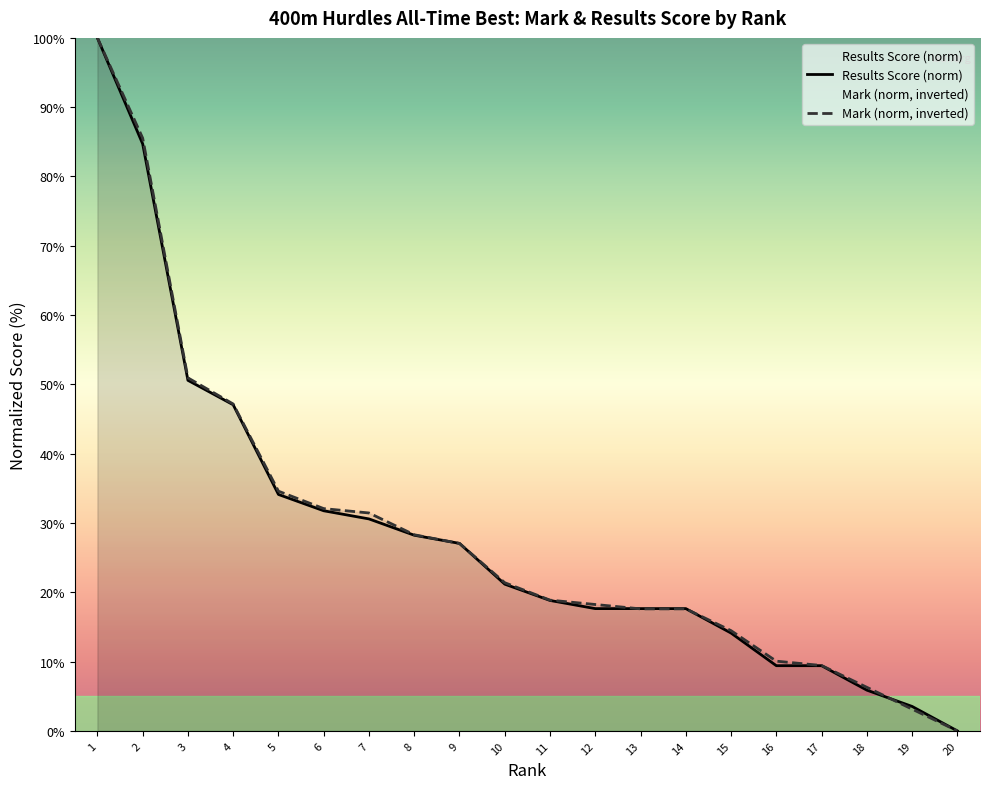

Reading left to right, extract all data points from this chart.

Mark: 100.0	85.5	50.9	47.2	34.6	32.1	31.4	28.3	27.0	21.4	18.9	18.2	17.6	17.6	14.5	10.1	9.4	6.3	3.1	0.0
Results Score: 100.0	84.7	50.6	47.1	34.1	31.8	30.6	28.2	27.1	21.2	18.8	17.6	17.6	17.6	14.1	9.4	9.4	5.9	3.5	0.0